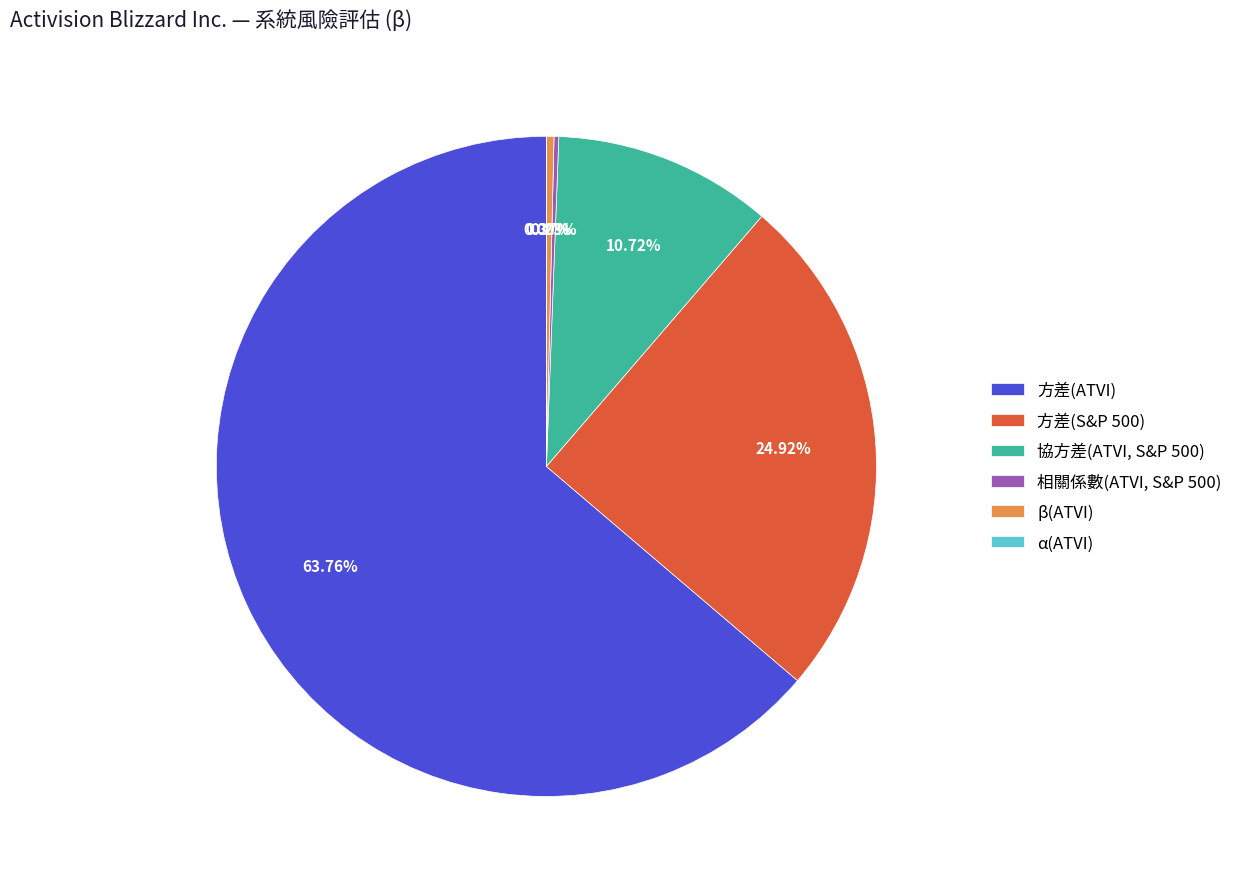

To the nearest percent, what is the combined percentage of 方差(S&P 500) and β(ATVI)?

25%